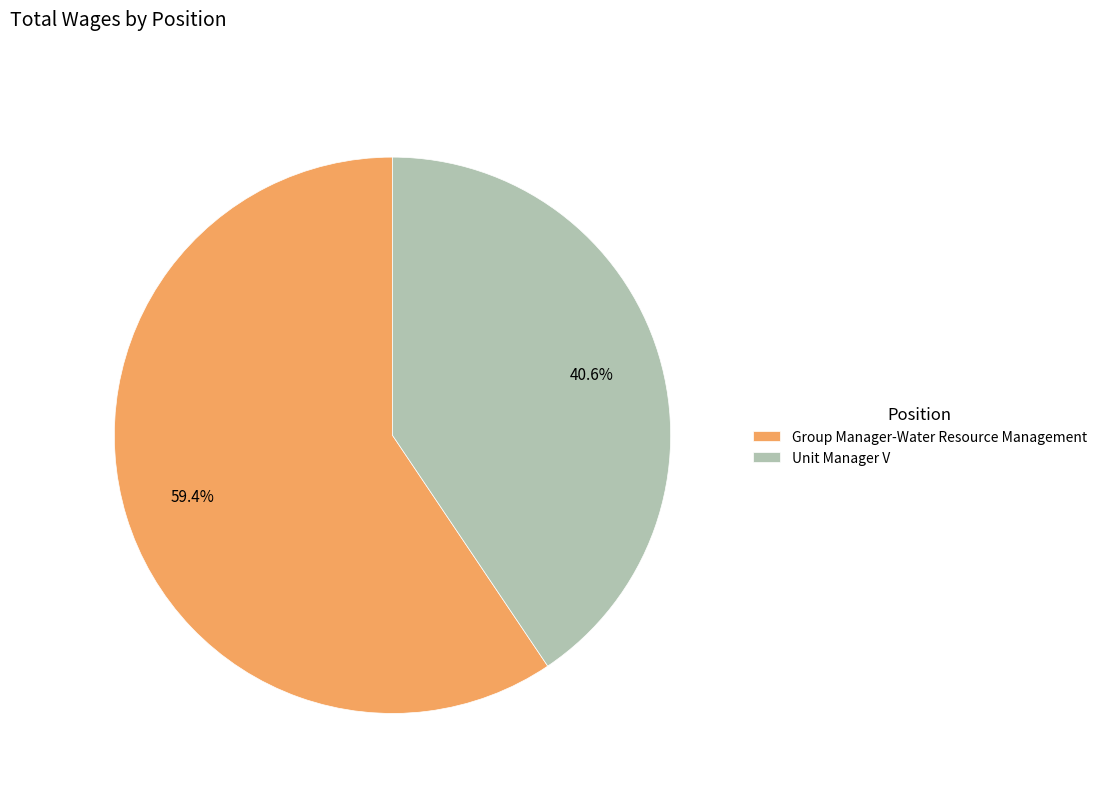

To the nearest percent, what is the difference between the Unit Manager V and Group Manager-Water Resource Management slice percentages?

19%